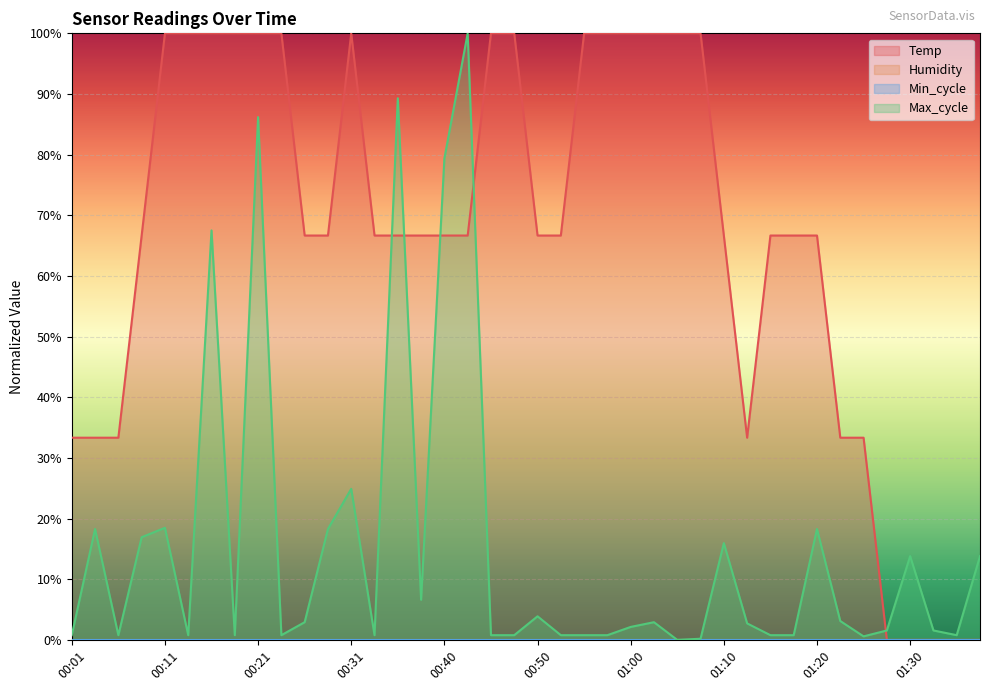

At which label is Temp closest to 50?

00:01